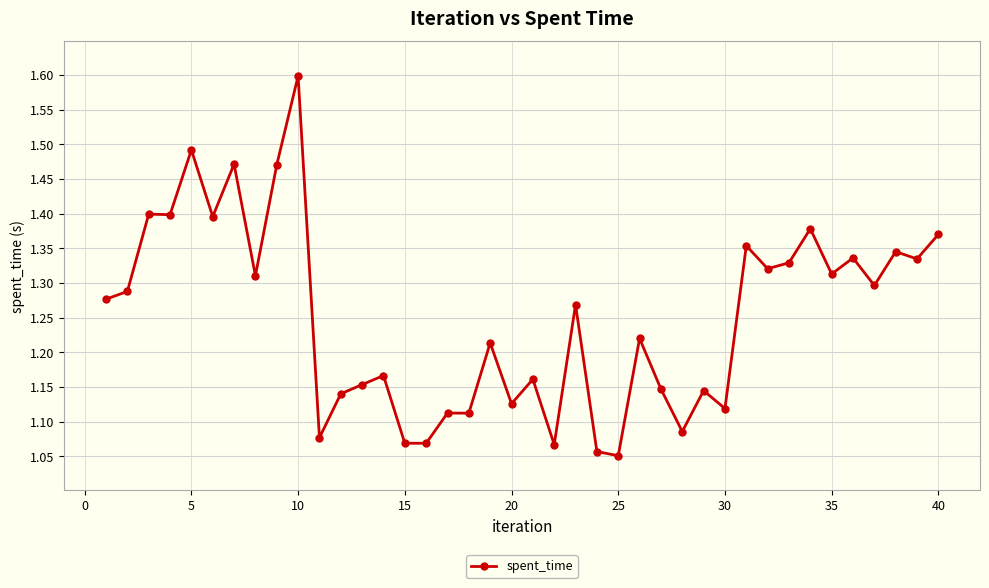

What is the greatest value displayed?

1.6